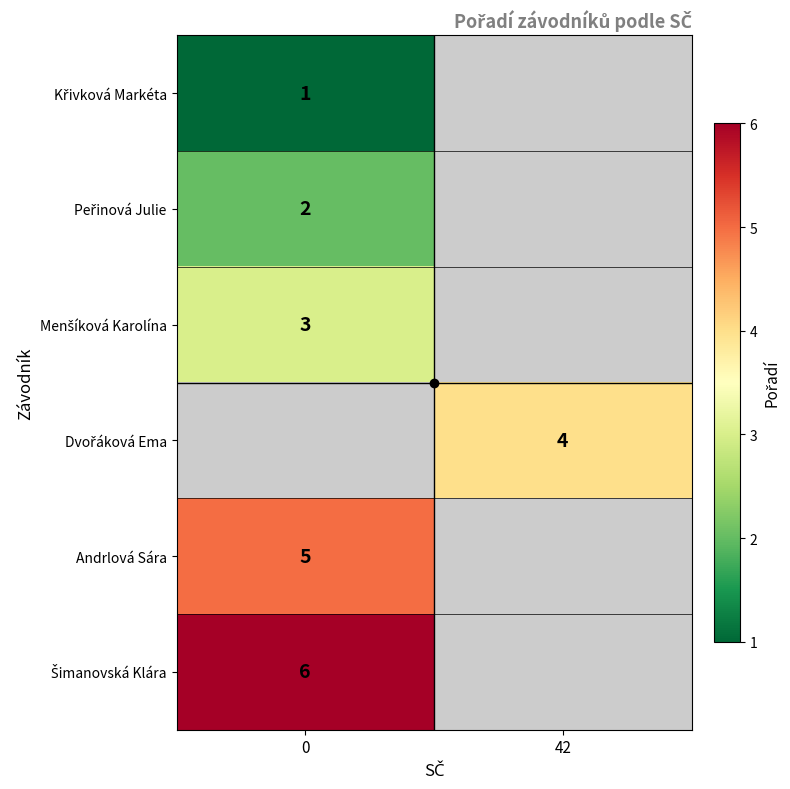

What is the smallest value displayed?

1.0